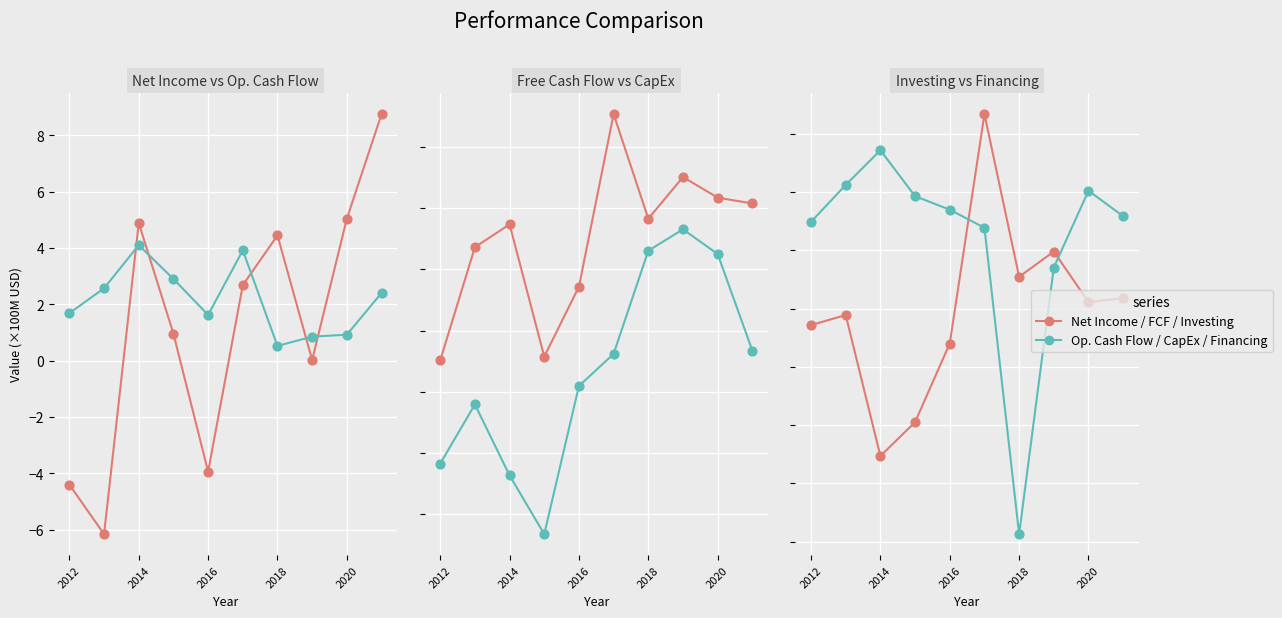

Which series contains the highest Y value?

Net Income